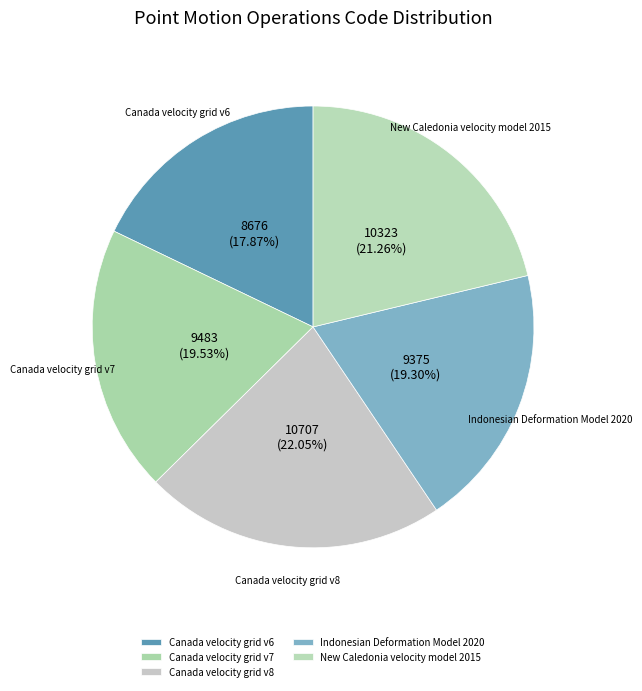

What percentage do Canada velocity grid v6 and Indonesian Deformation Model 2020 together represent?

37.2%